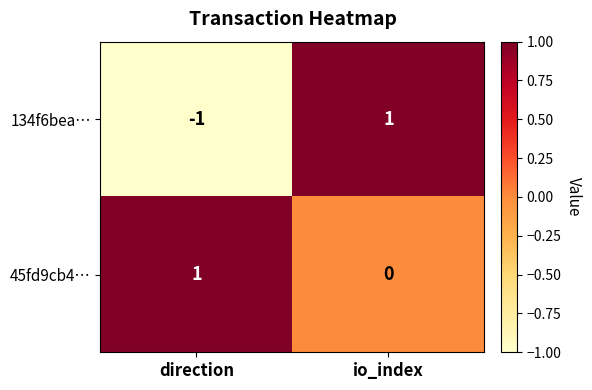

Which series changed the most between direction and io_index?

134f6bea…